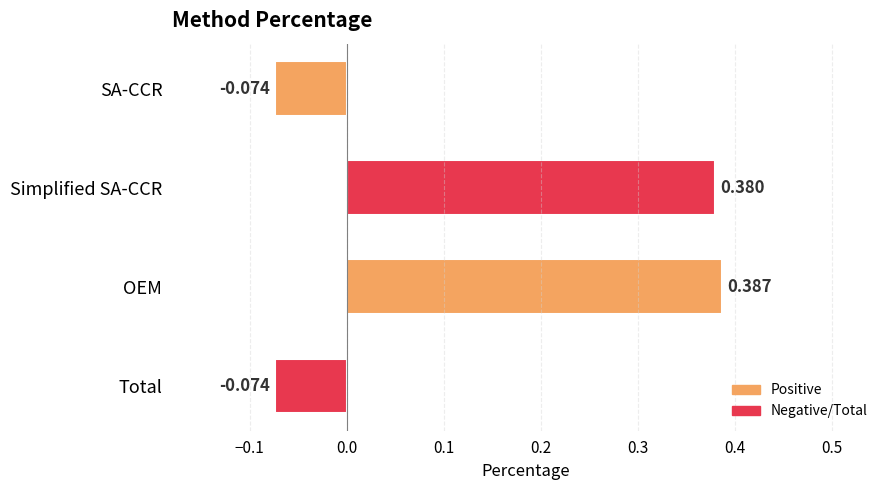

How many data points does each series have?

4